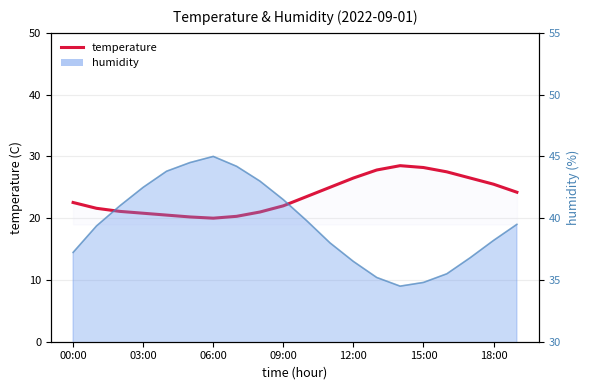

What is the value of the humidity_line point at the 9th from the left?

43.0